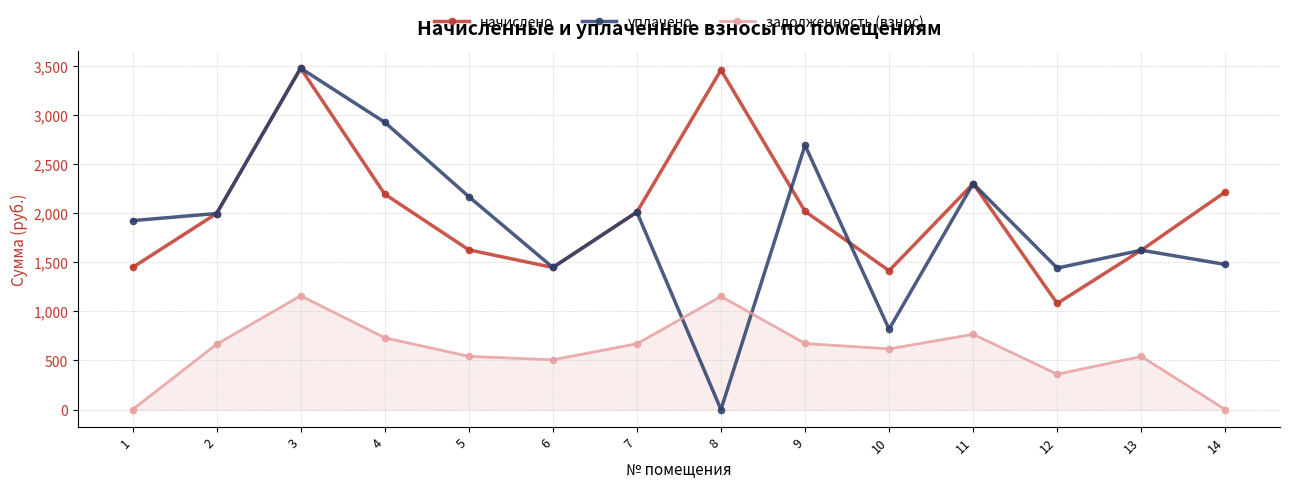

Where is the first local minimum for уплачено?

6